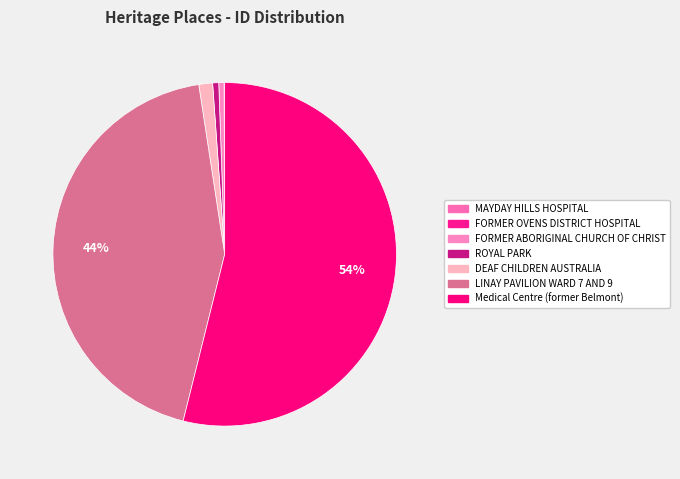

How many segments does this pie chart have?

7